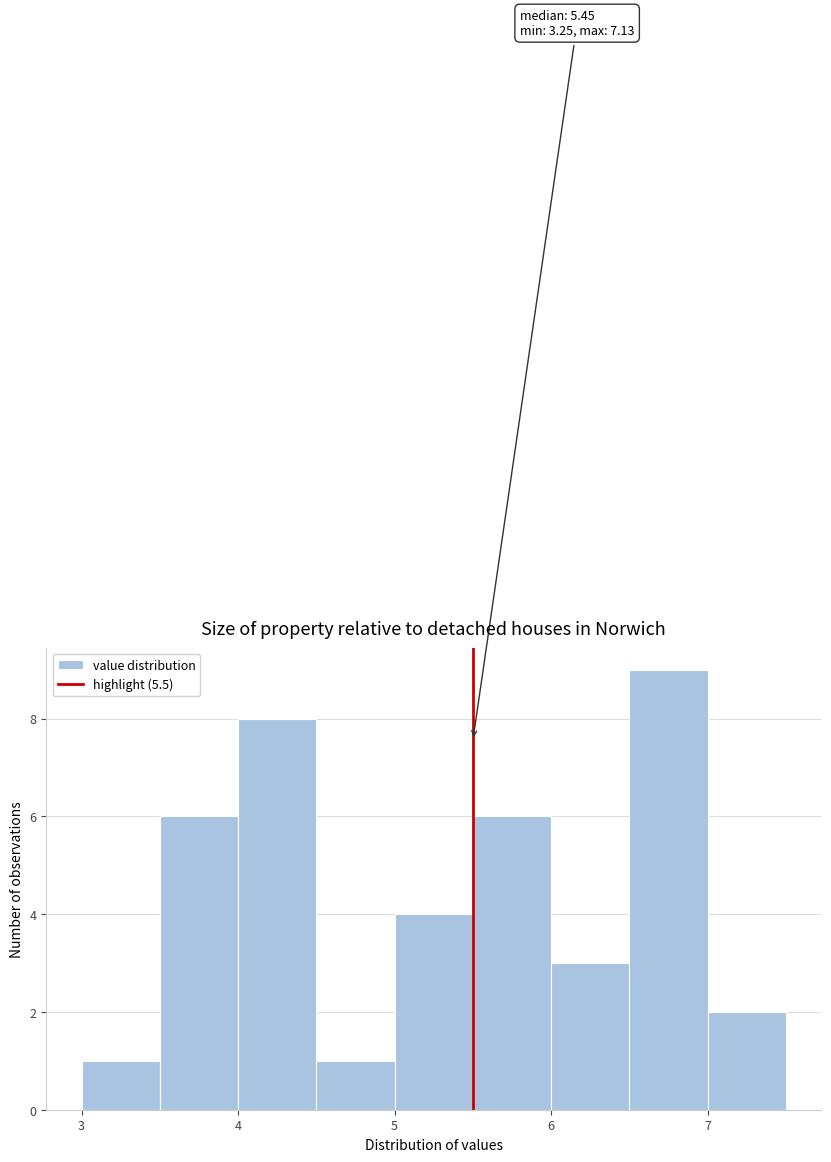

Over which range of the x-axis is the bar tallest?

6.5 to 7.0